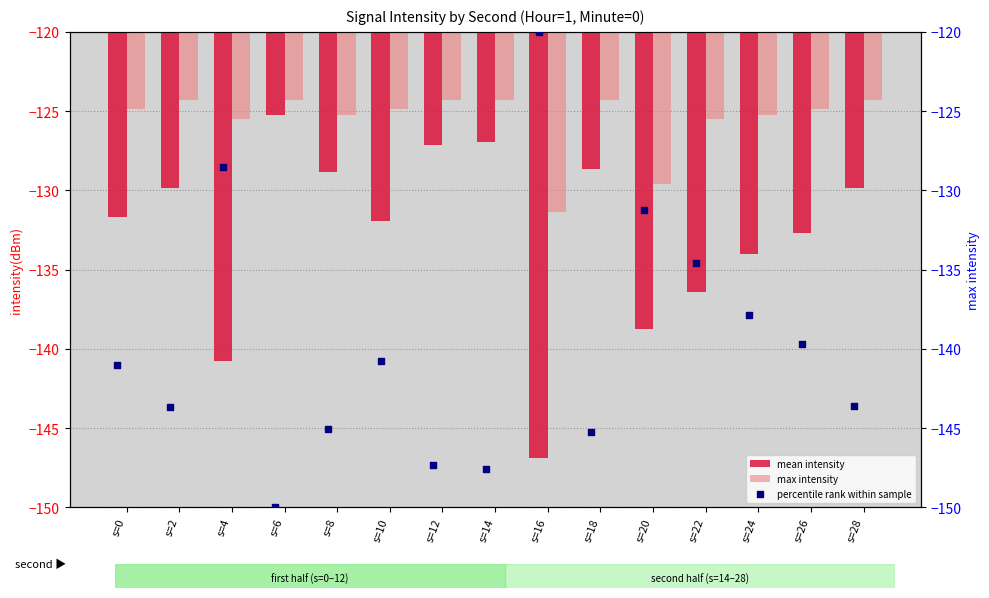

At how many categories does at least one series exceed -139?

15